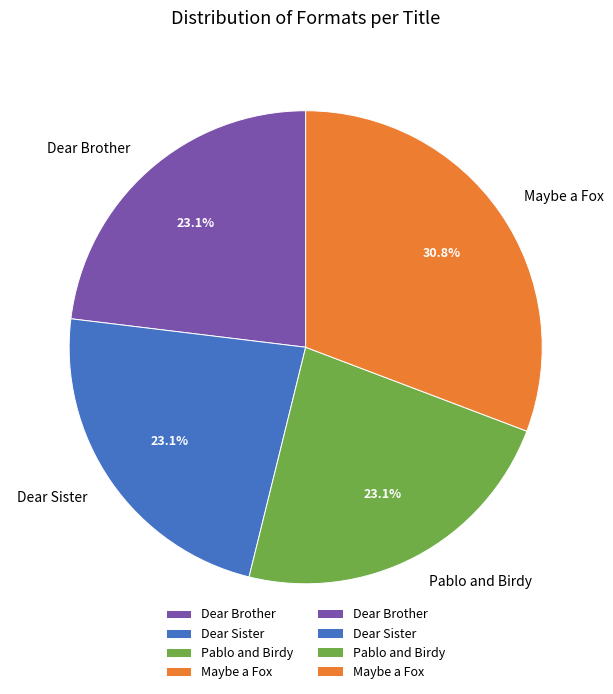

Which category has the biggest portion of the pie?

Maybe a Fox